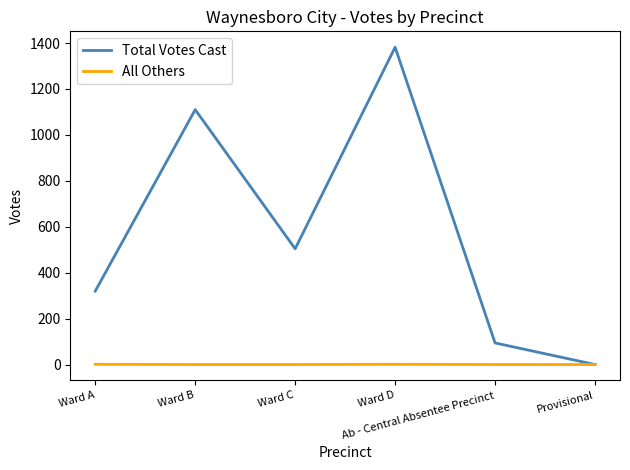

Rank the series by their average value, from highest to lowest.

Total Votes Cast, All Others